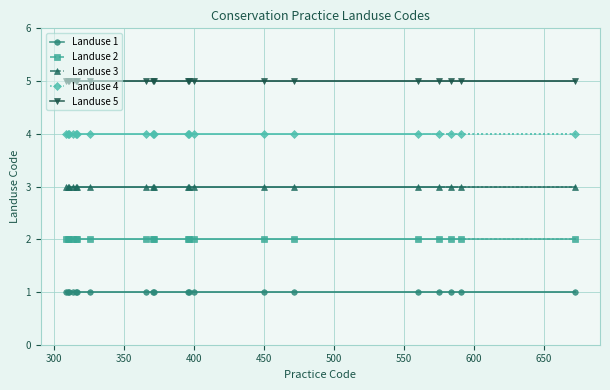

Is it true that Landuse 3 equals 1 at 400?

False